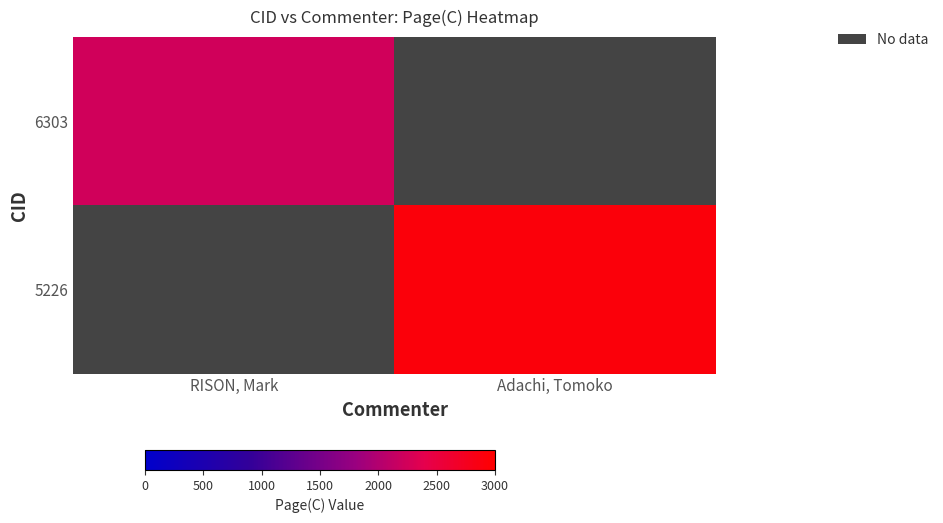

What is the minimum value shown in the chart?

2227.0